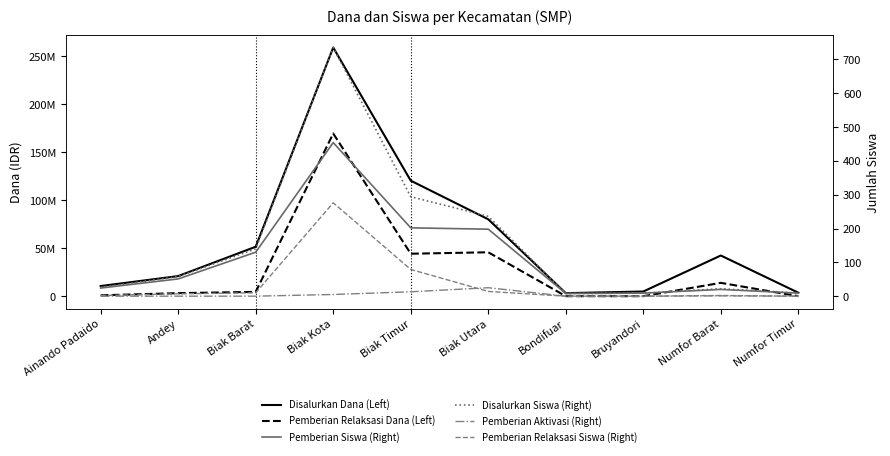

What value does the Pemberian Relaksasi Dana (Left) series have at Biak Kota?

169500000